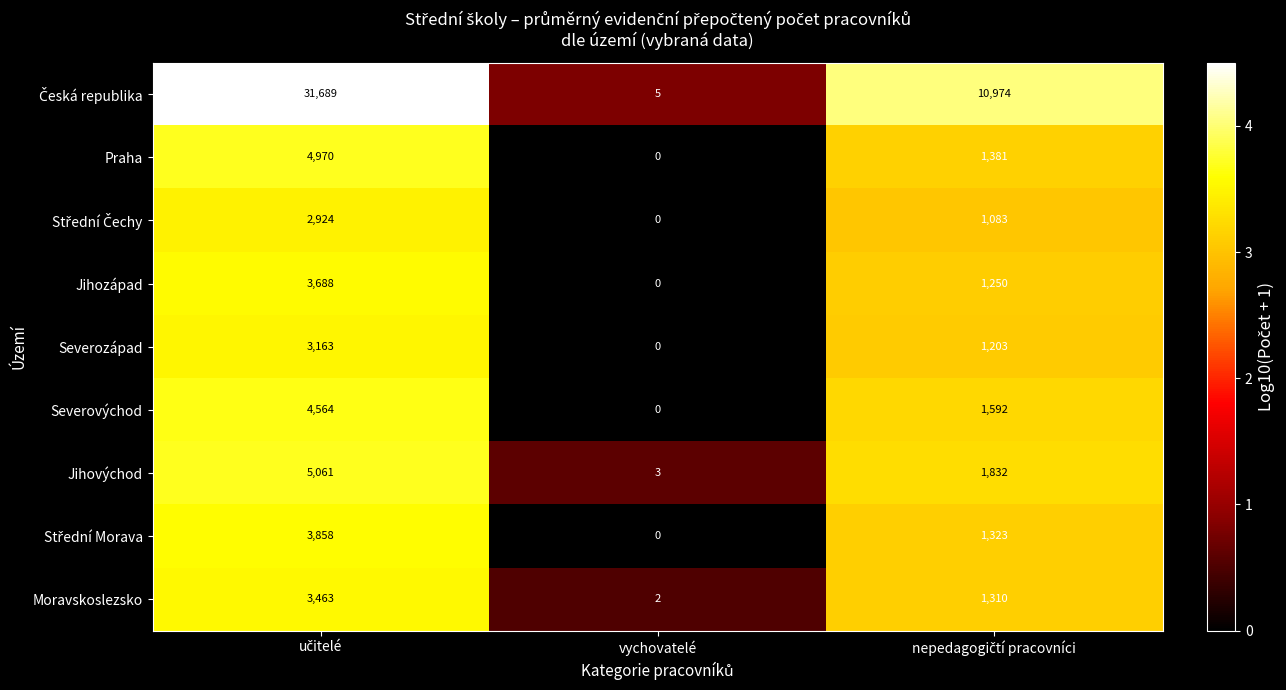

What is the average value of the Jihozápad series?

1646